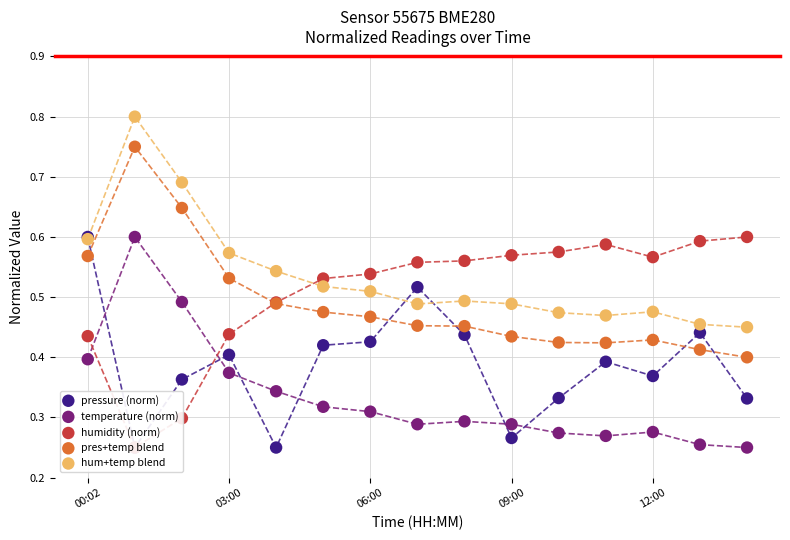

What are all the series names shown in the legend?

pressure (norm), temperature (norm), humidity (norm), pres+temp blend, hum+temp blend